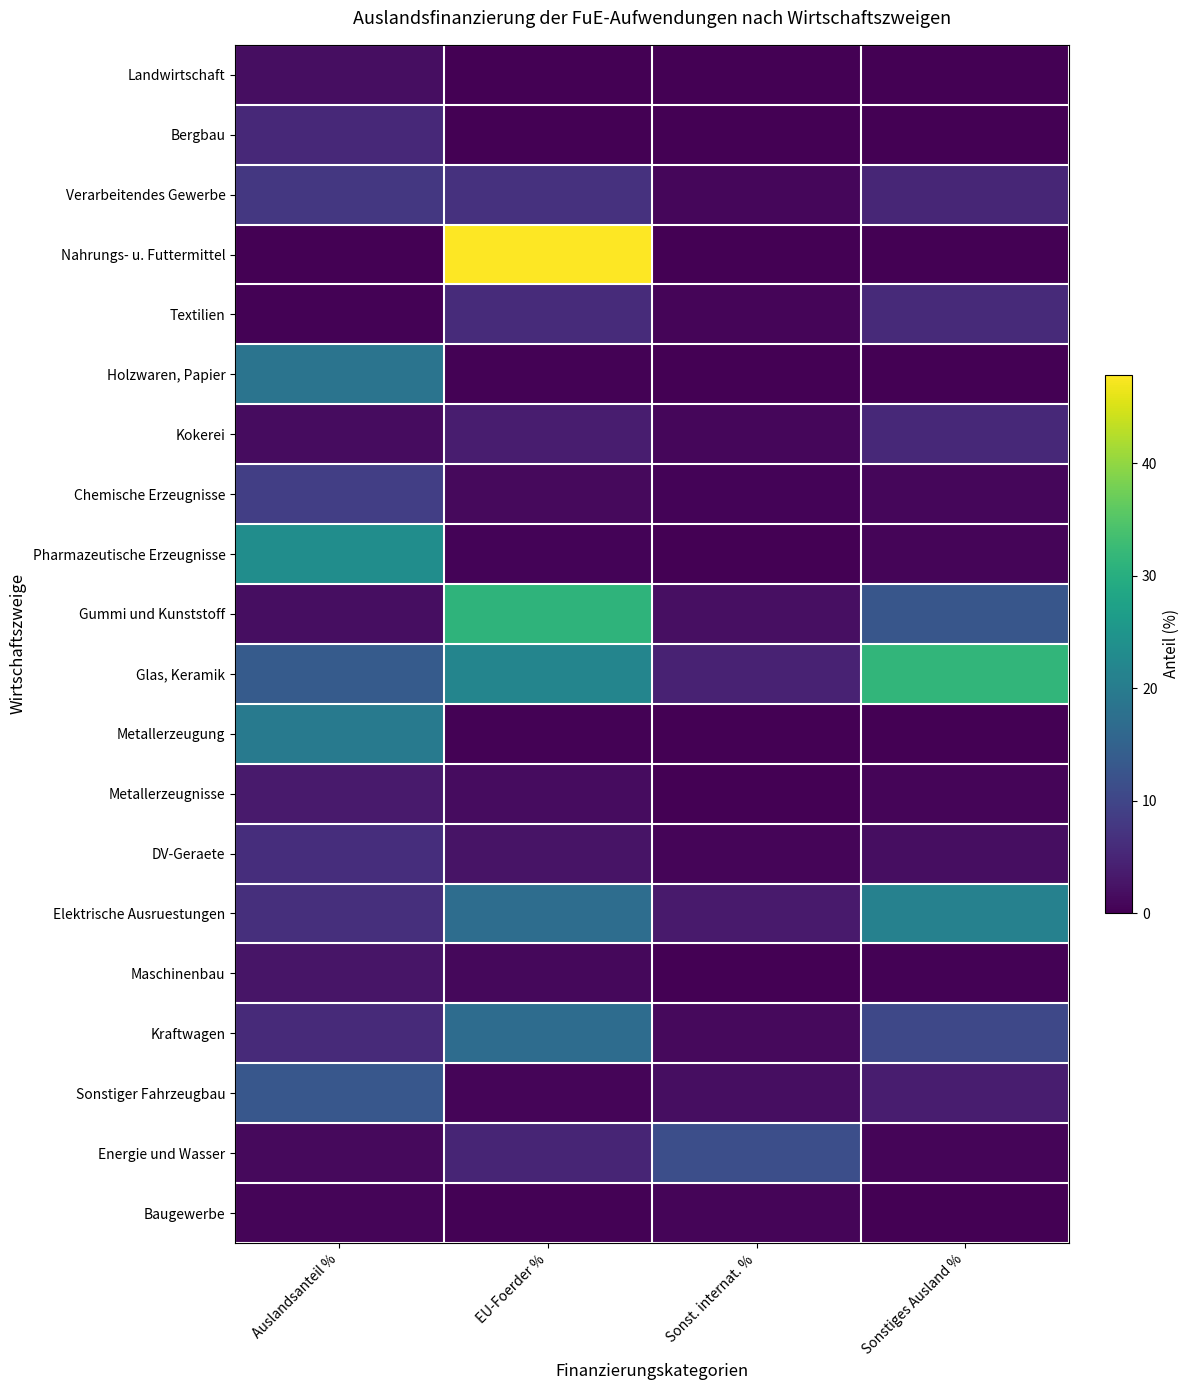

Between EU-Foerder % and Sonst. internat. %, which series saw the biggest shift?

Nahrungs- u. Futtermittel